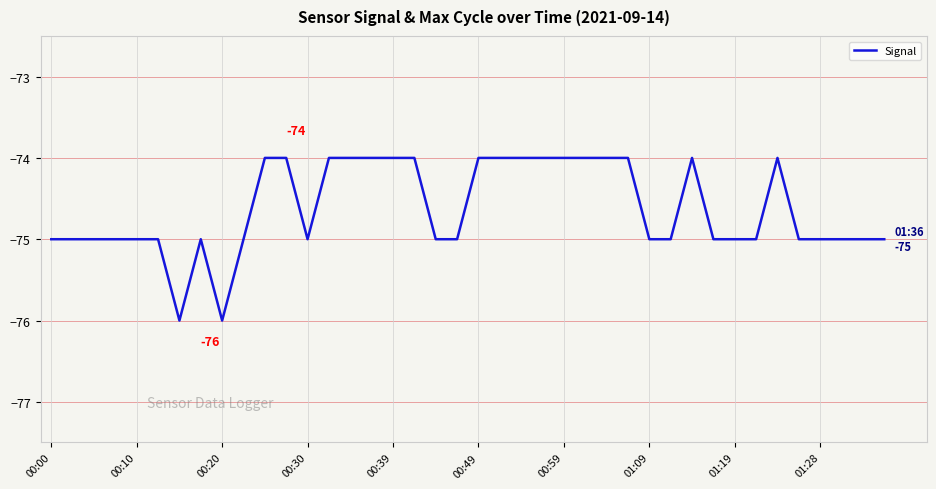

What is the maximum value shown in the chart?

-74